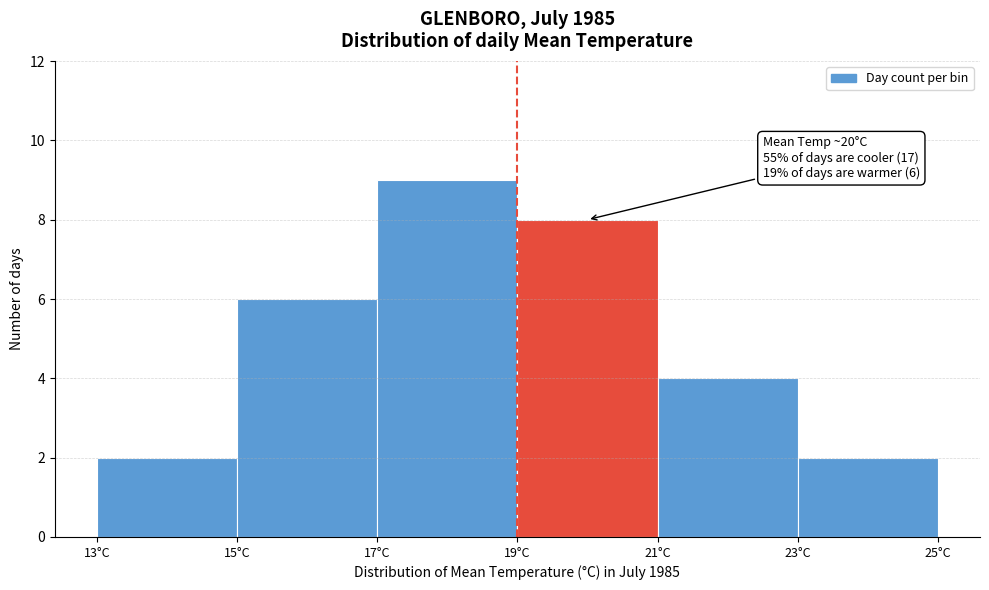

Over which range of the x-axis is the bar tallest?

17 to 19